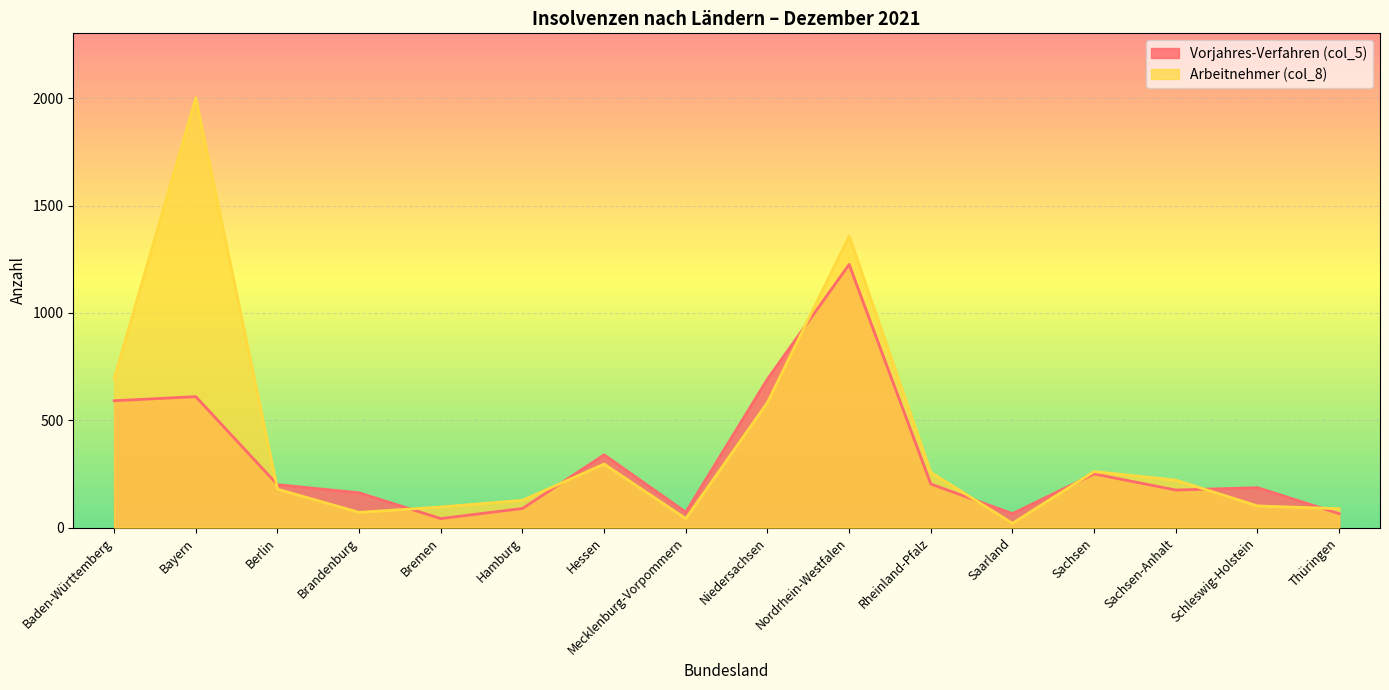

Reading left to right, what are all the values shown in this chart?

Vorjahres-Verfahren (col_5): Baden-Württemberg=591	Bayern=610	Berlin=200	Brandenburg=162	Bremen=42	Hamburg=89	Hessen=339	Mecklenburg-Vorpommern=72	Niedersachsen=692	Nordrhein-Westfalen=1226	Rheinland-Pfalz=203	Saarland=65	Sachsen=250	Sachsen-Anhalt=175	Schleswig-Holstein=186	Thüringen=65
Arbeitnehmer (col_8): Baden-Württemberg=693	Bayern=2002	Berlin=179	Brandenburg=71	Bremen=96	Hamburg=127	Hessen=296	Mecklenburg-Vorpommern=42	Niedersachsen=583	Nordrhein-Westfalen=1358	Rheinland-Pfalz=257	Saarland=20	Sachsen=261	Sachsen-Anhalt=221	Schleswig-Holstein=101	Thüringen=88